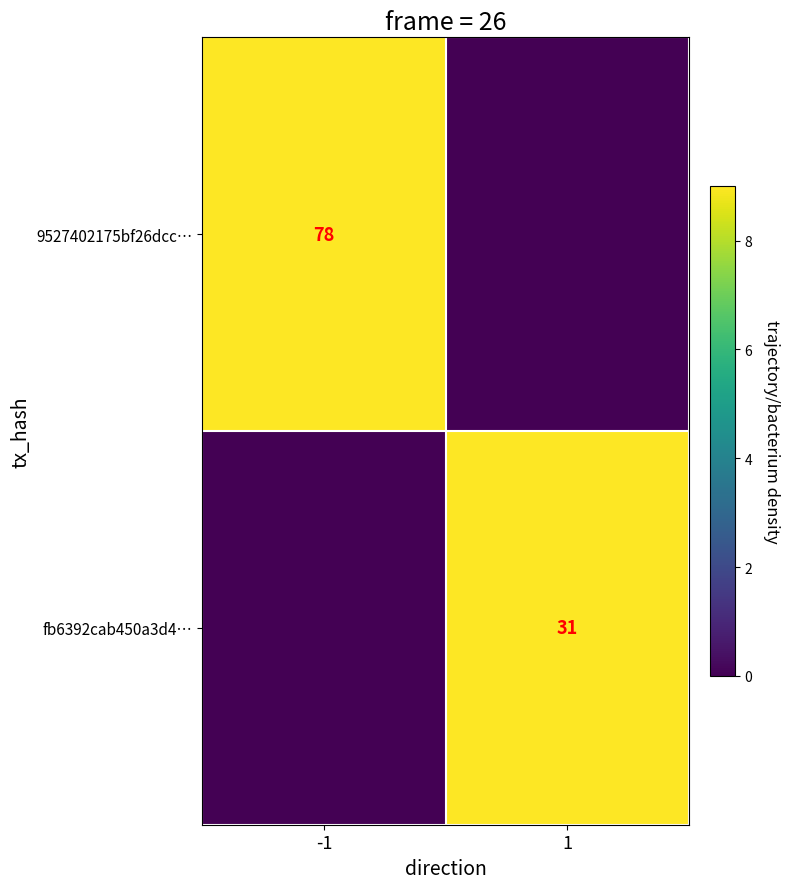

Is it true that 9527402175bf26dcc… equals 29 at -1?

False